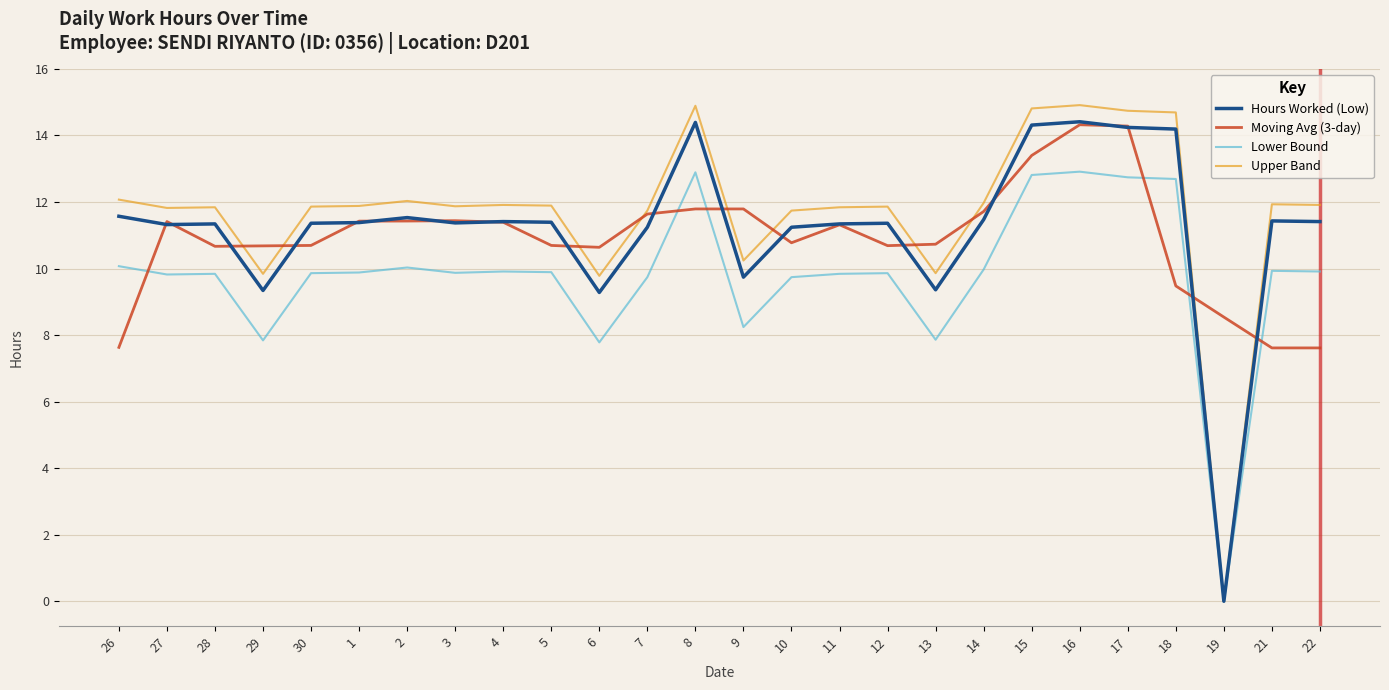

What is the average value of the Hours Worked (Low) series?

11.2